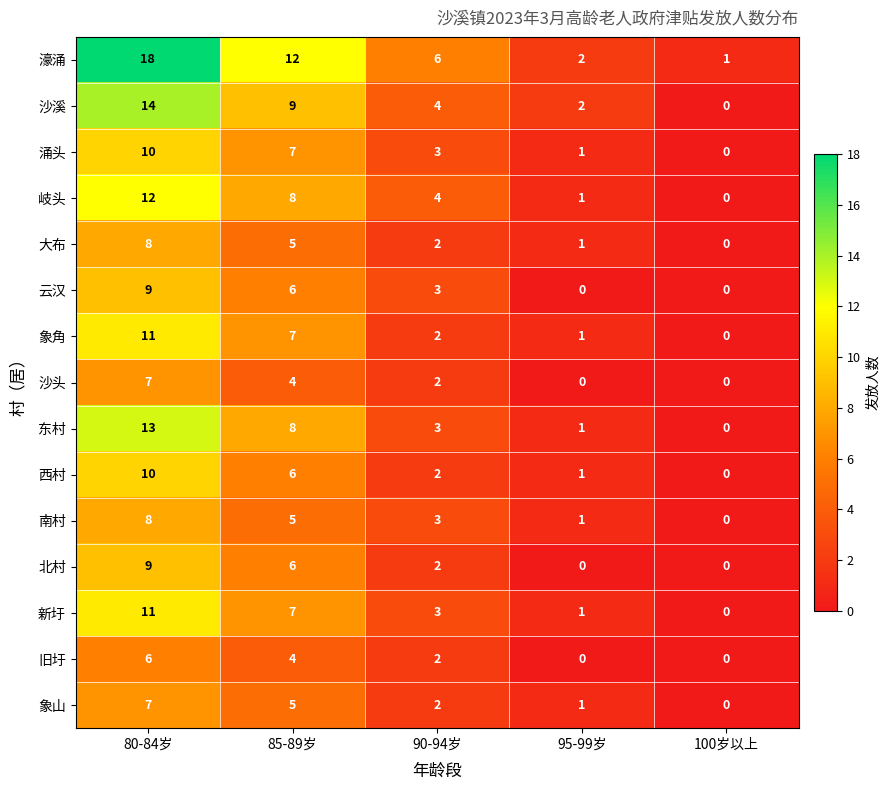

What is the difference between the 大布 values at 85-89岁 and 80-84岁?

3